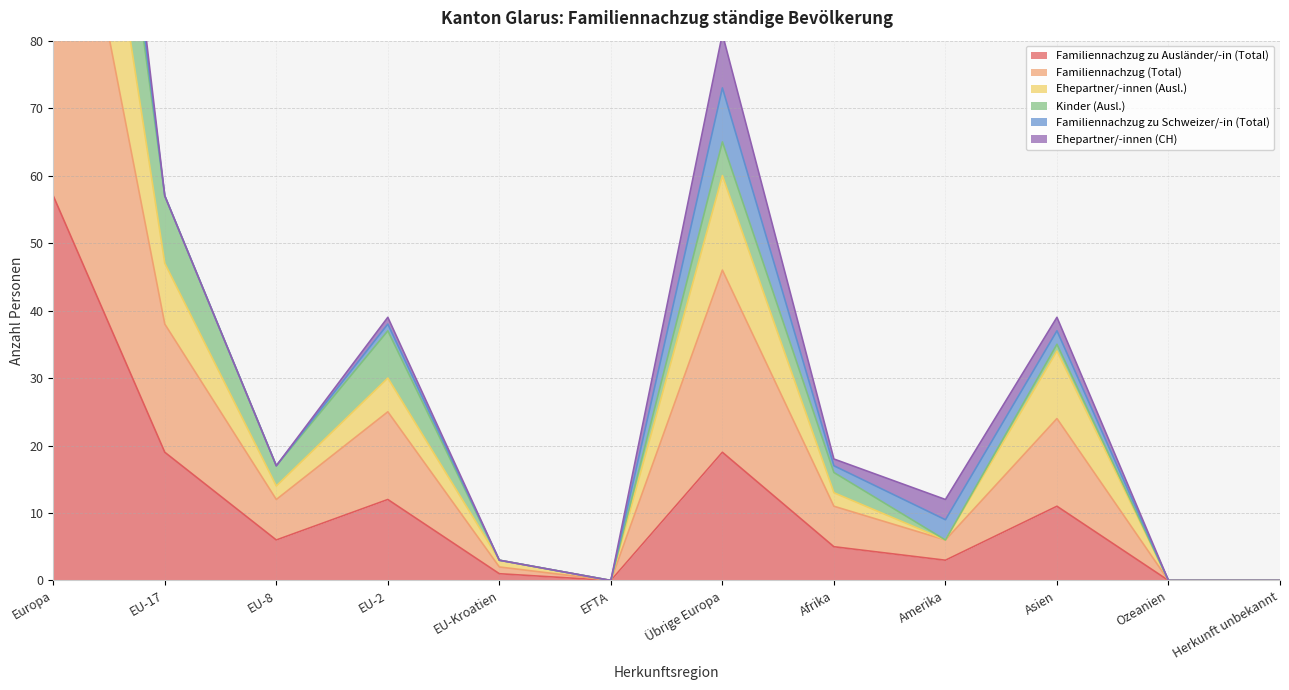

Where is the first local maximum for Ehepartner/-innen (Ausl.)?

EU-2